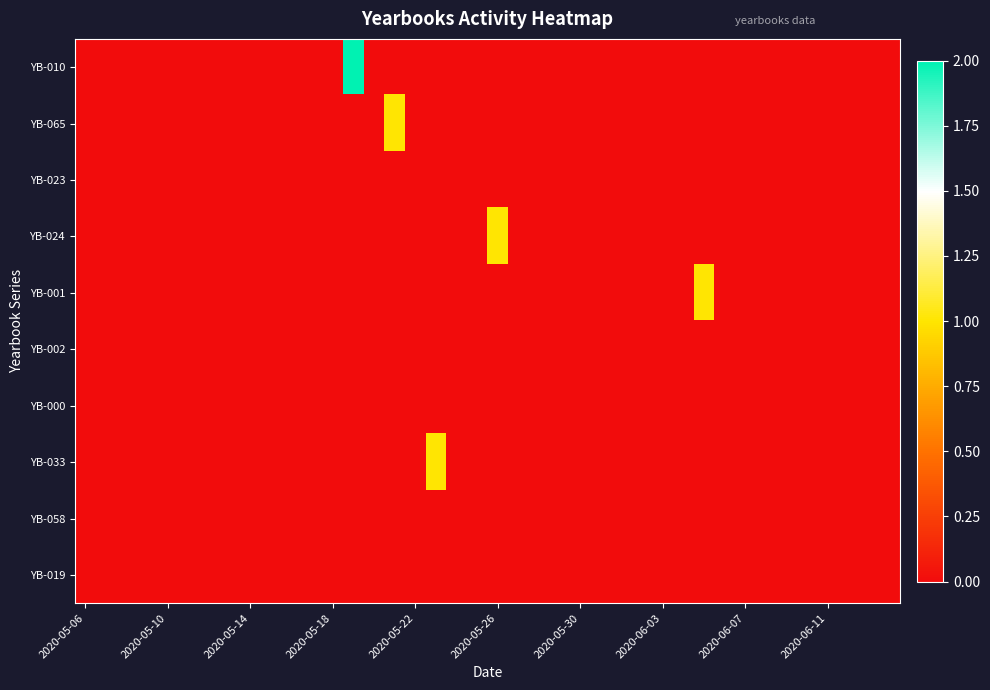

Rank the series by their maximum value, from highest to lowest.

YB-010, YB-065, YB-024, YB-001, YB-033, YB-023, YB-002, YB-000, YB-058, YB-019